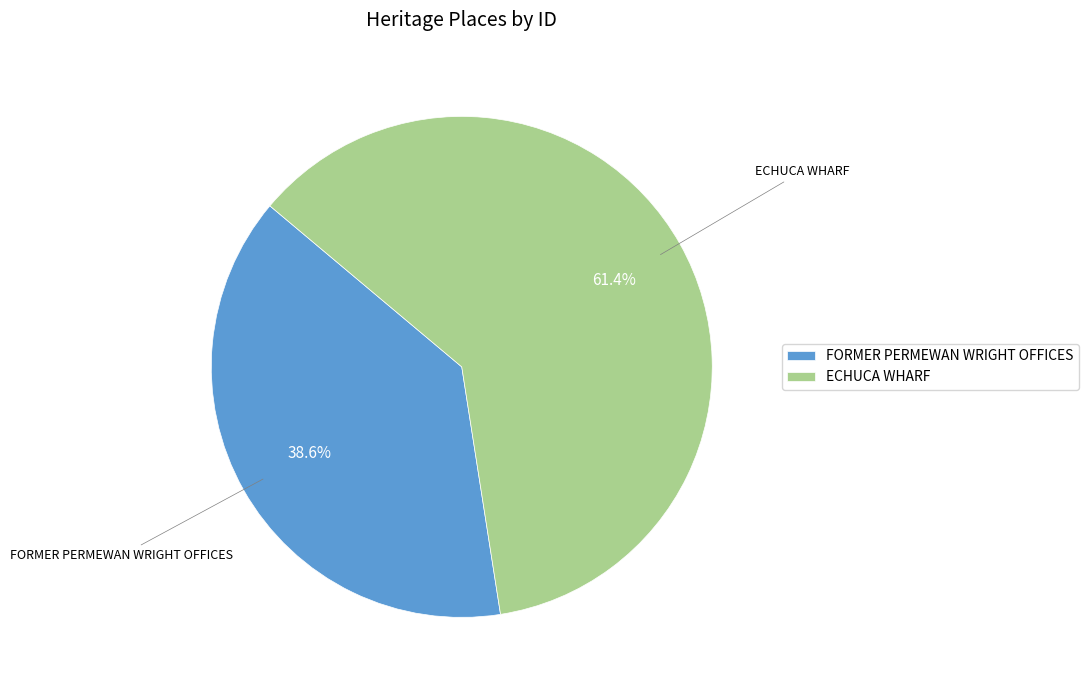

Rank the categories by value from lowest to highest.

FORMER PERMEWAN WRIGHT OFFICES, ECHUCA WHARF